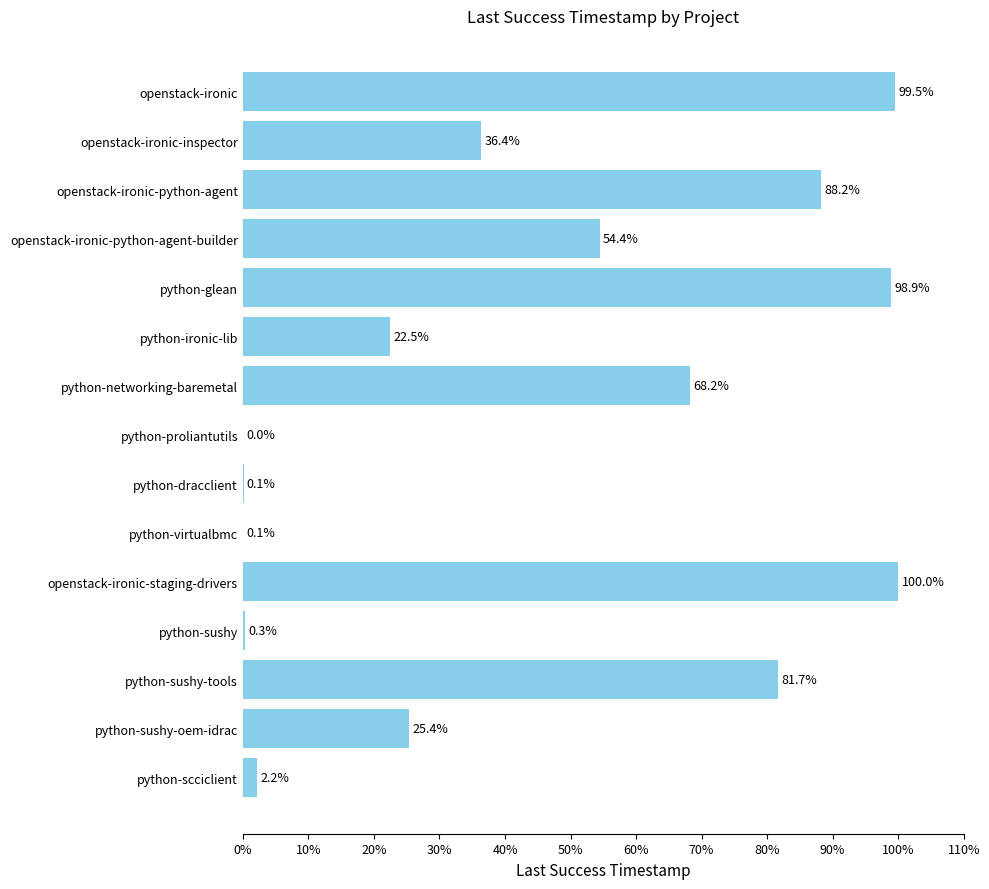

Reading top to bottom, extract all data points from this chart.

openstack-ironic=99.5	openstack-ironic-inspector=36.4	openstack-ironic-python-agent=88.2	openstack-ironic-python-agent-builder=54.4	python-glean=98.9	python-ironic-lib=22.5	python-networking-baremetal=68.2	python-proliantutils=0.0	python-dracclient=0.1	python-virtualbmc=0.1	openstack-ironic-staging-drivers=100.0	python-sushy=0.3	python-sushy-tools=81.7	python-sushy-oem-idrac=25.4	python-scciclient=2.2